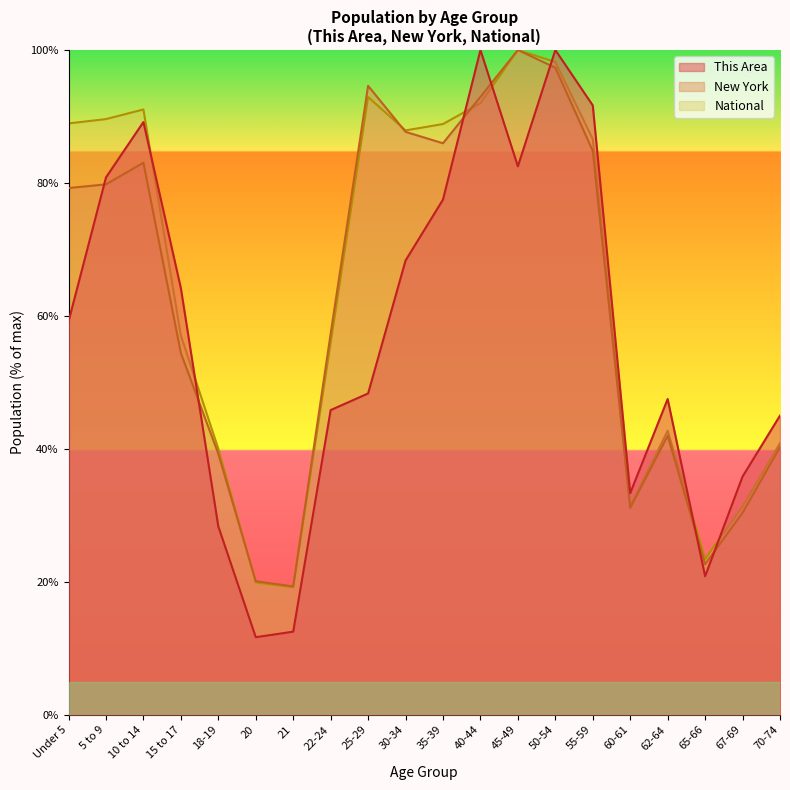

True or false: National has more than 0 points higher than both neighbors.

True